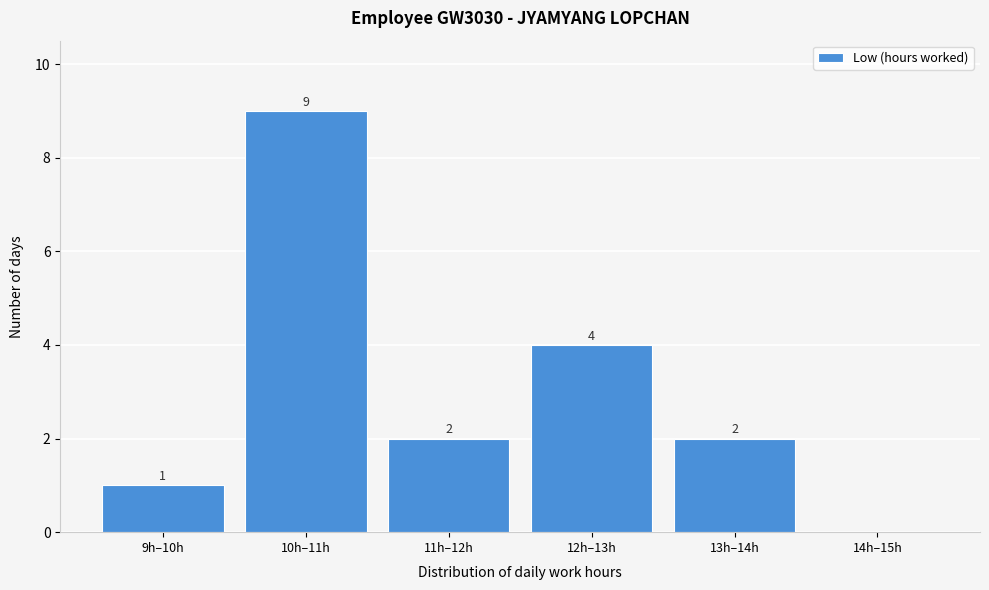

Reading right to left, extract all data points from this chart.

14h–15h=0	13h–14h=2	12h–13h=4	11h–12h=2	10h–11h=9	9h–10h=1